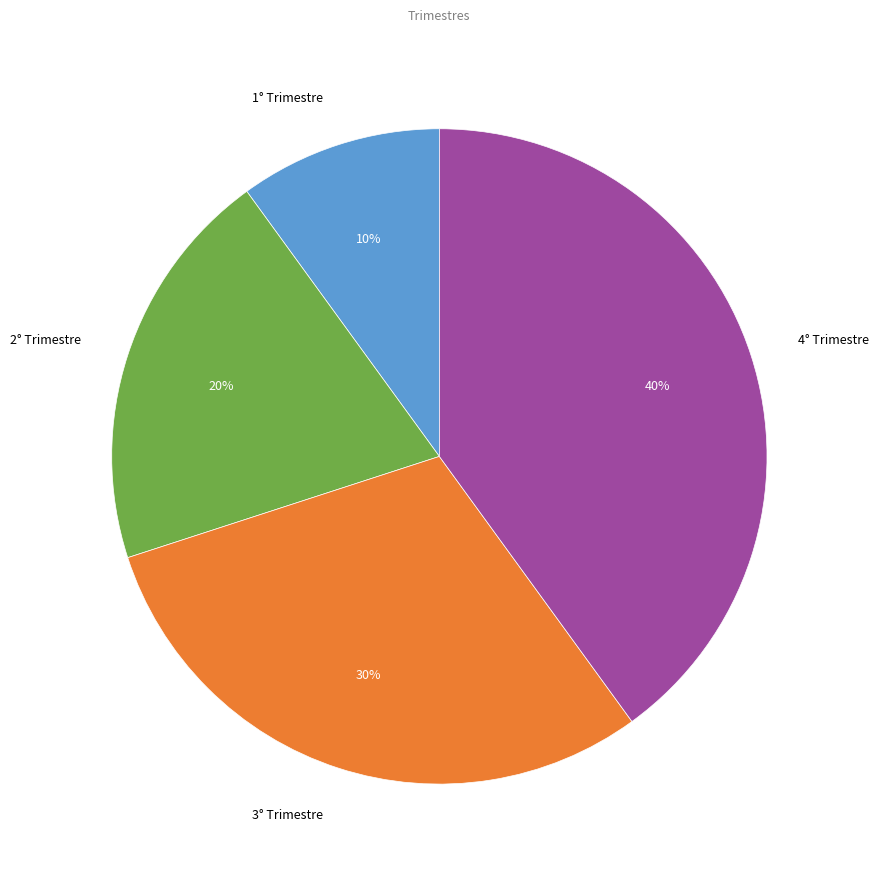

Is it true that 1° Trimestre is 10% of the pie?

True